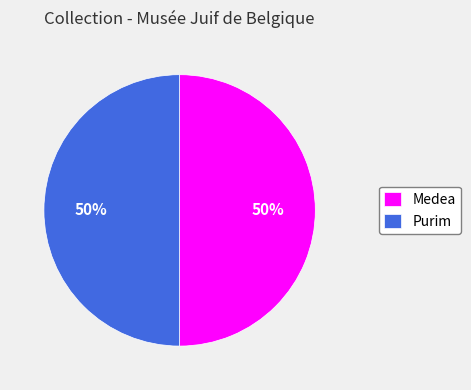

Is it true that Medea is 50% of the pie?

True